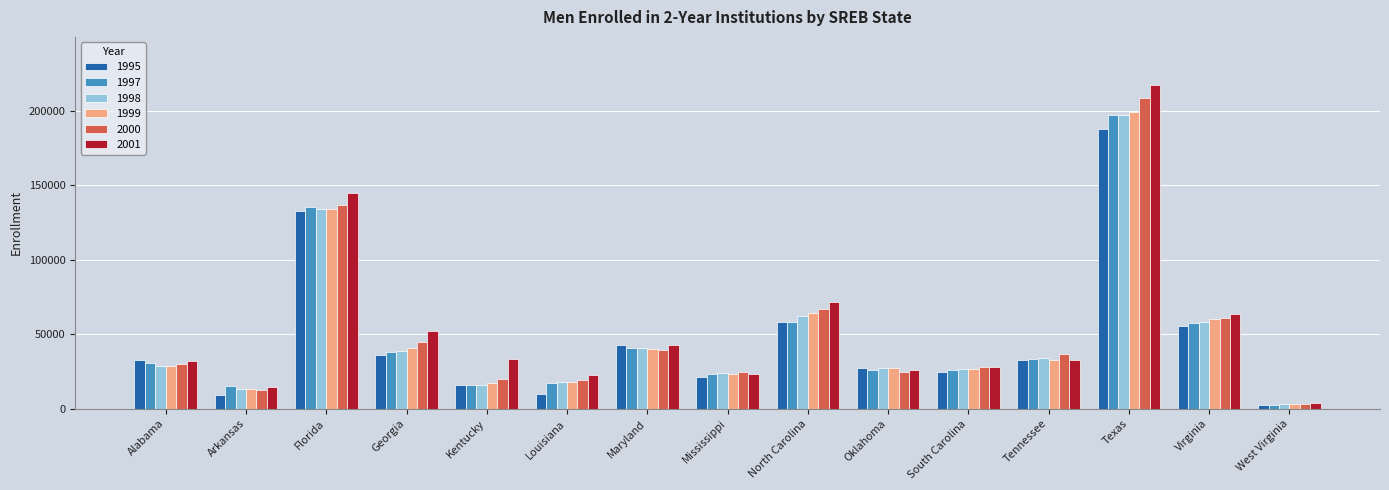

Which category has the lowest value in the 1999 series?

West Virginia